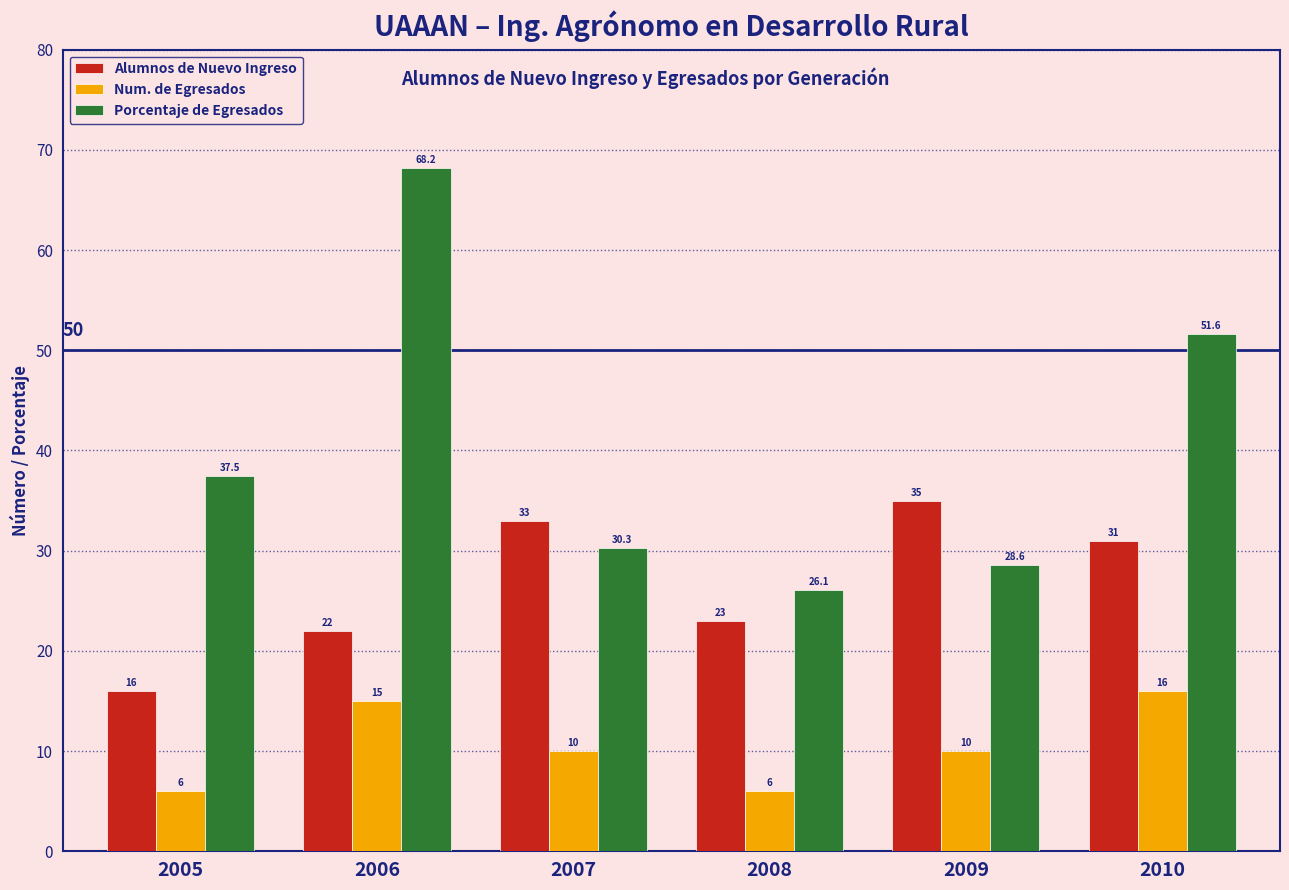

How many bars are there in total?

18